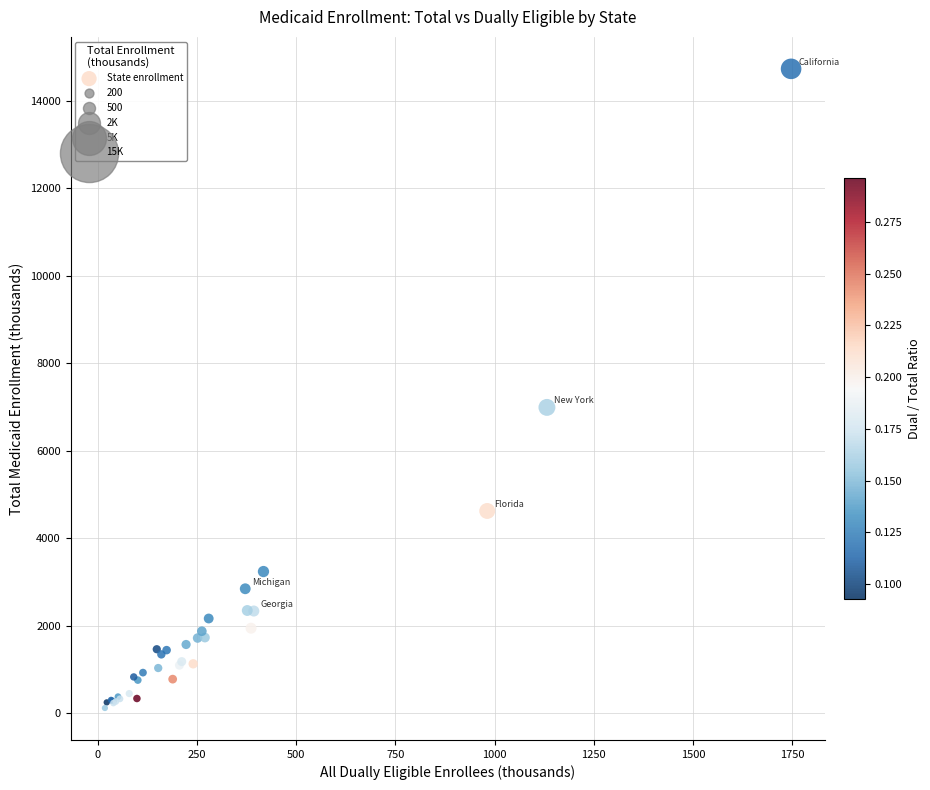

What Y value in the scatter plot is closest to 7423?

6989.5